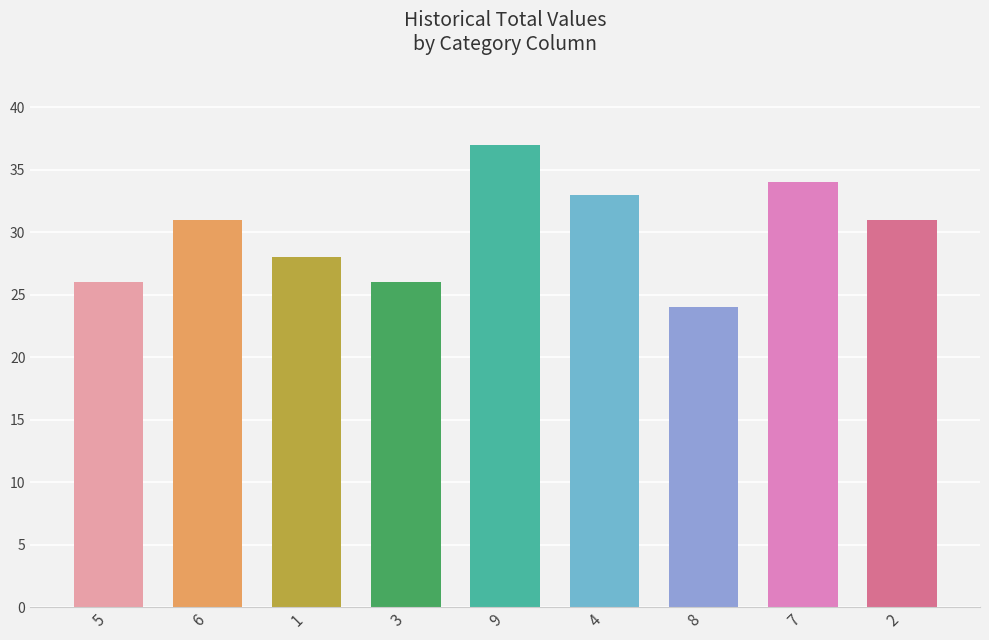

What is the minimum value shown in the chart?

24